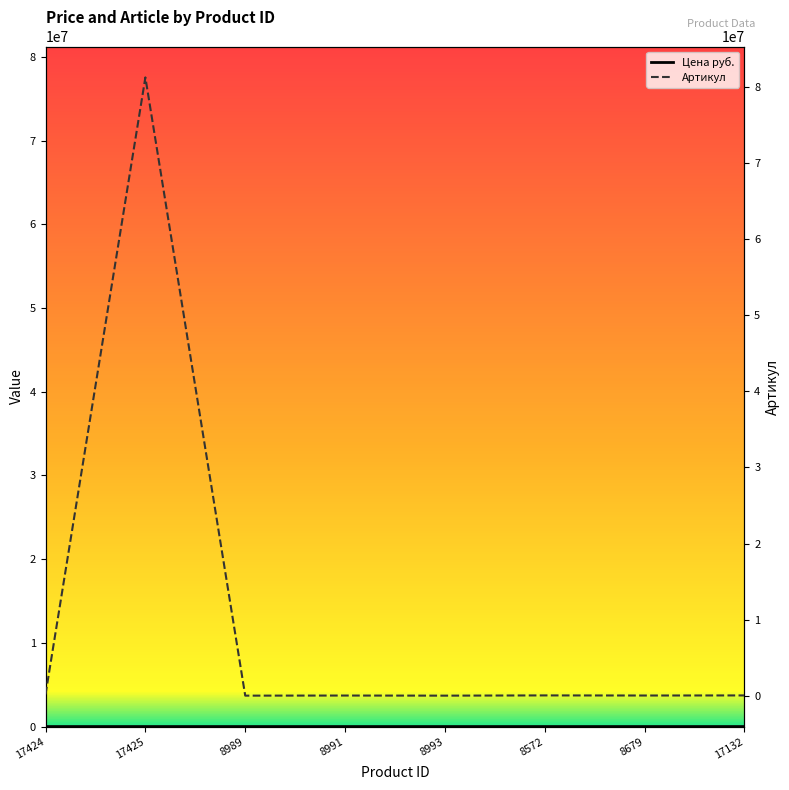

Reading right to left, transcribe all the data shown in this chart.

Цена руб.: 125.0	154.0	239.0	171.0	188.3	154.0	675.0	385.0
Артикул: 43066.0	31155.0	45152.0	14490.0	28381.0	14489.0	81261083.0	175514.0